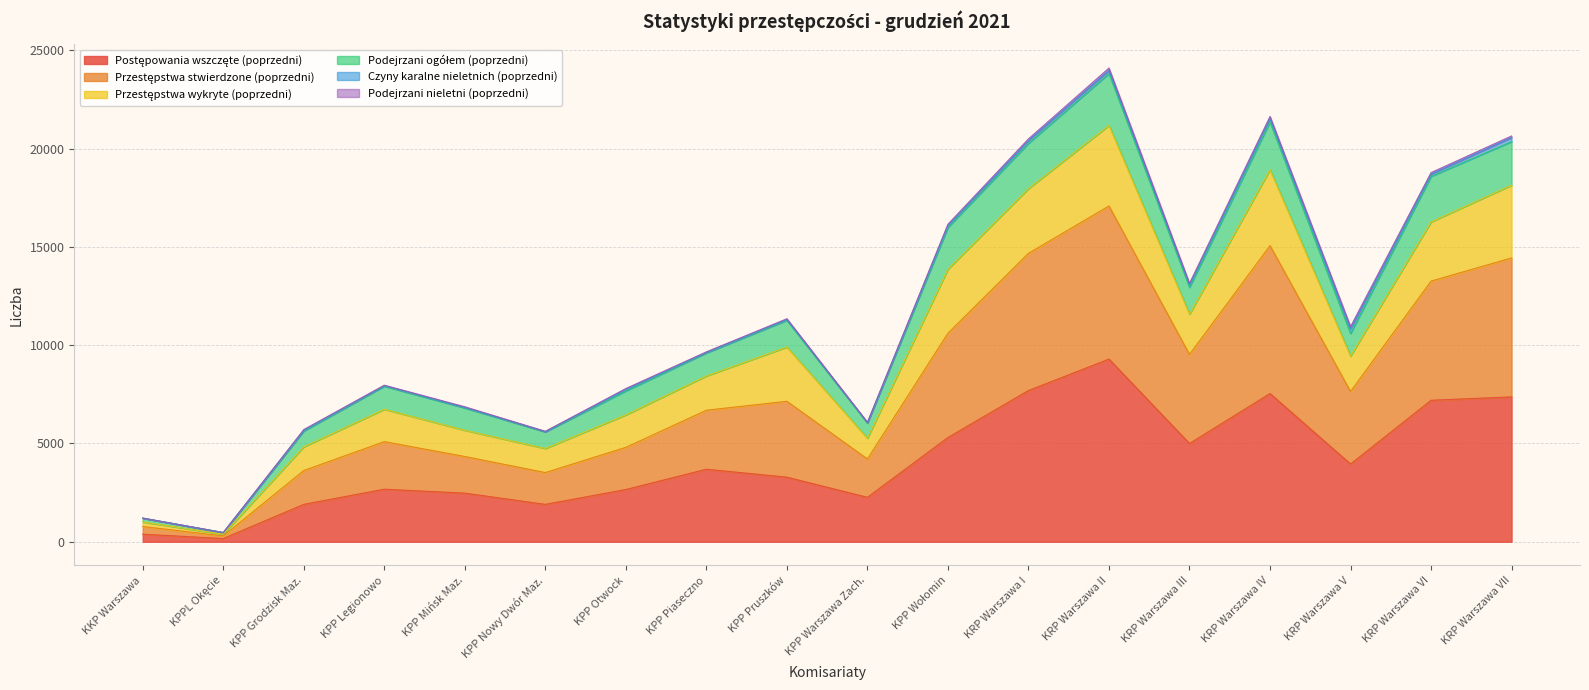

True or false: Podejrzani ogółem (poprzedni) has more than 0 interior local peaks.

True